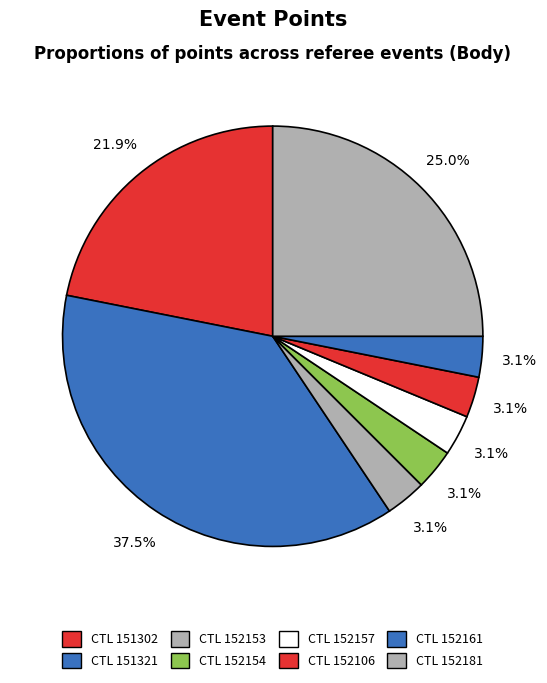

Count the number of slices in the pie.

8